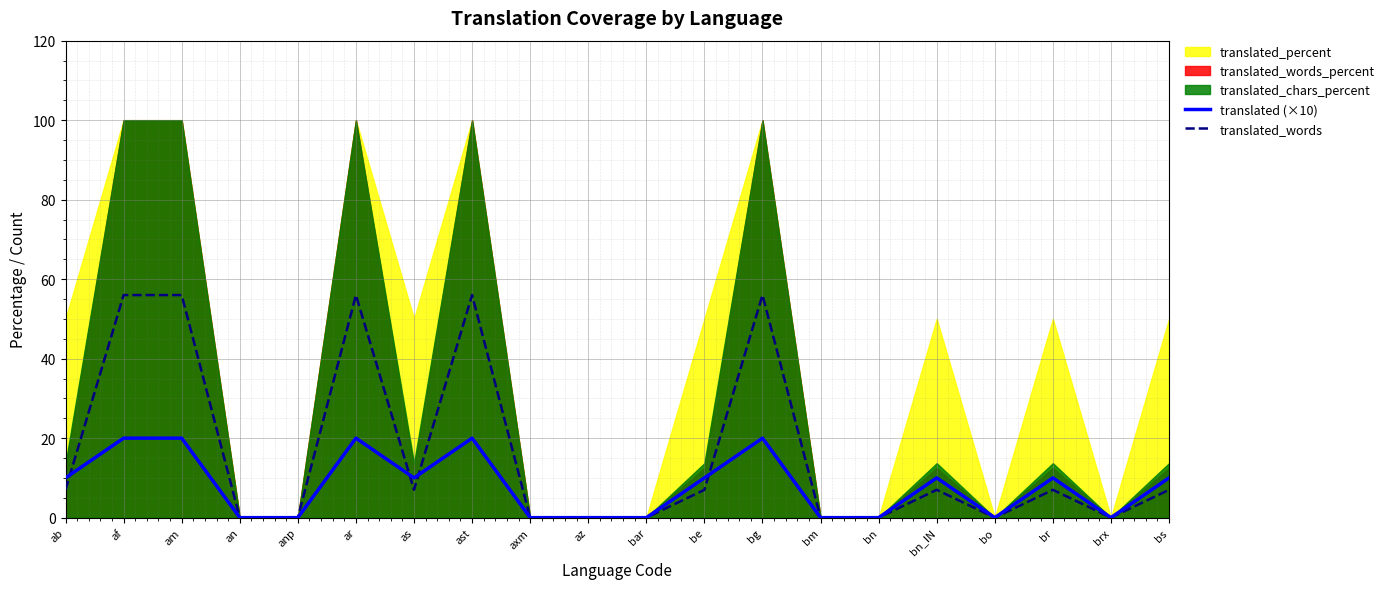

Is it true that translated_words equals 56 at af?

True